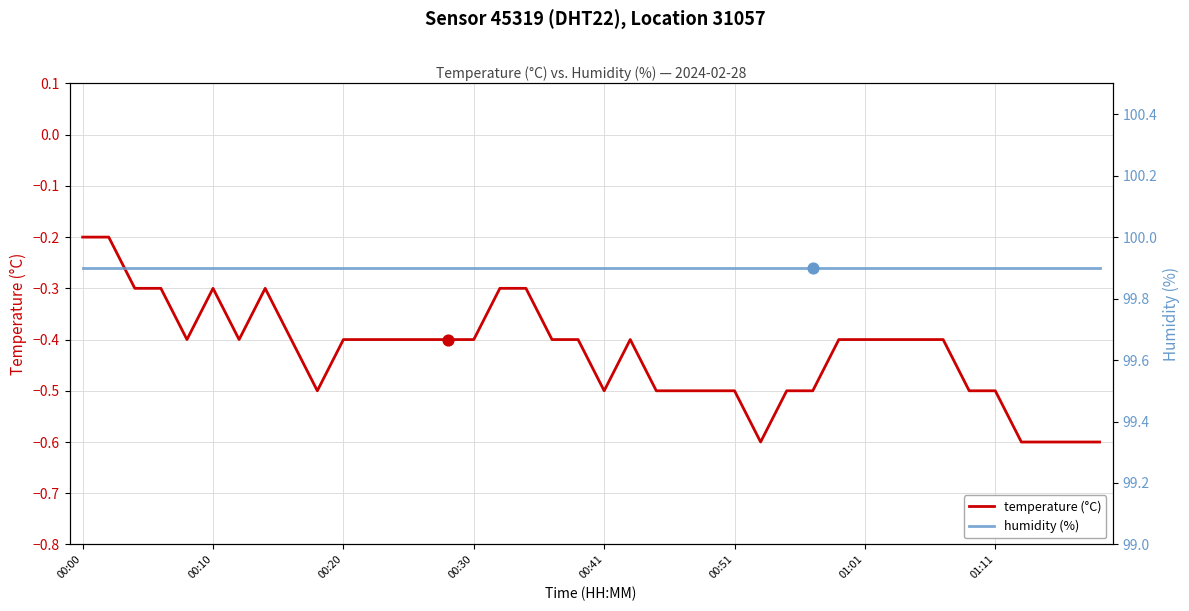

The value of temperature (°C) at 00:10 is -0.2. True or false?

False